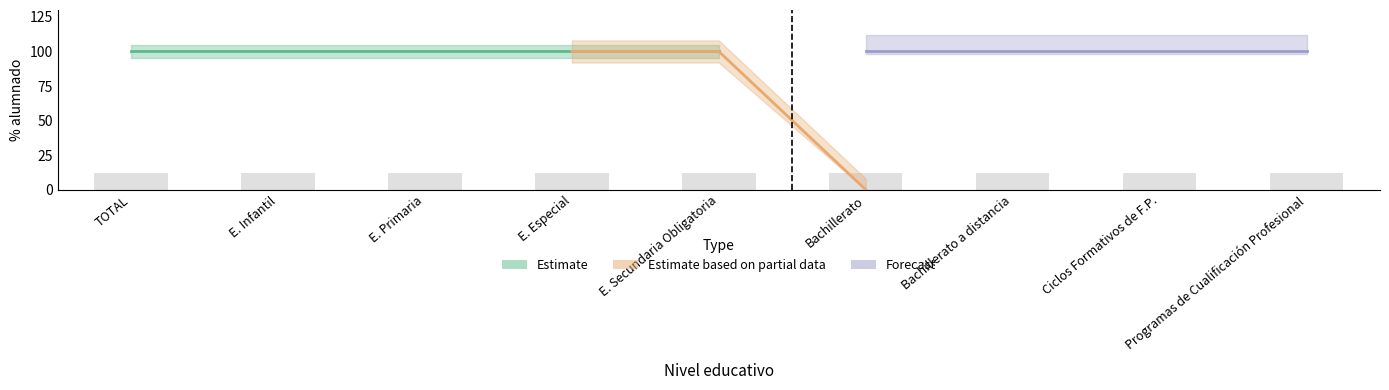

What is the label of the 3rd bar from the right?

Bachillerato a distancia